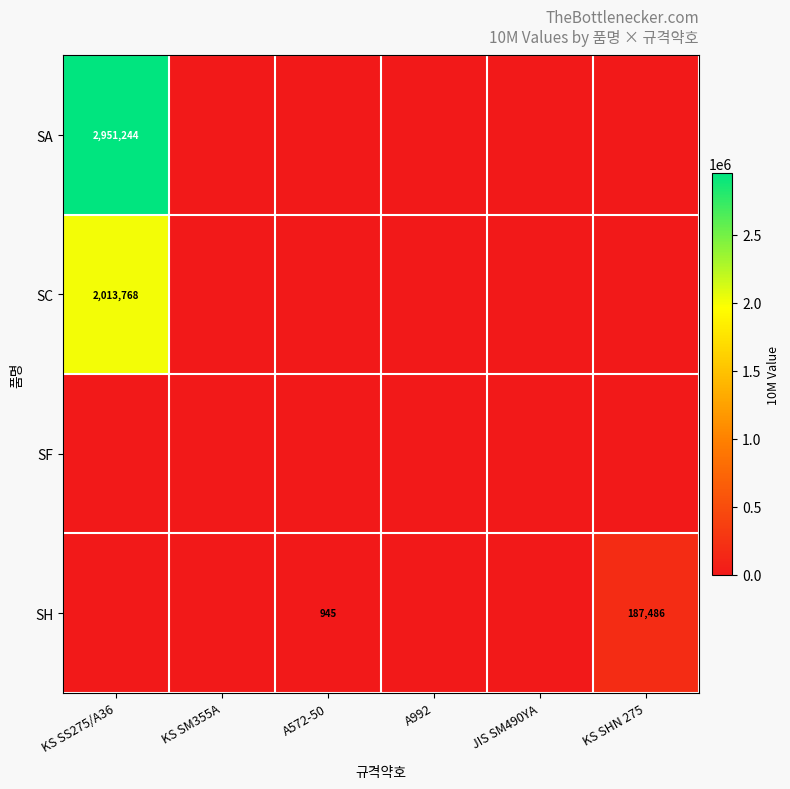

Between KS SS275/A36 and A992, which series saw the biggest shift?

SA